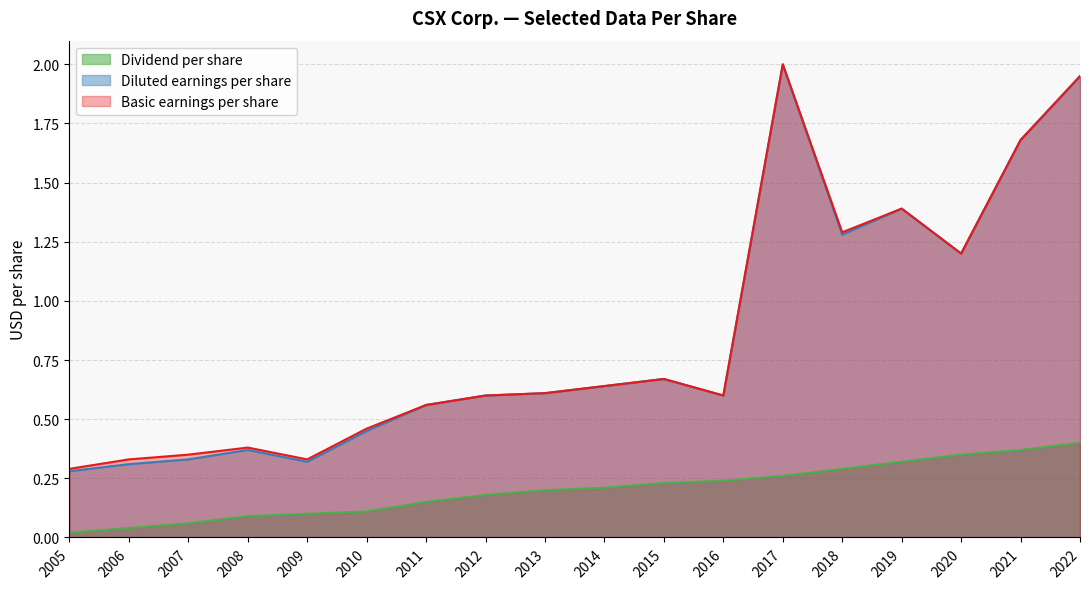

Which category has the lowest value across all series?

2005